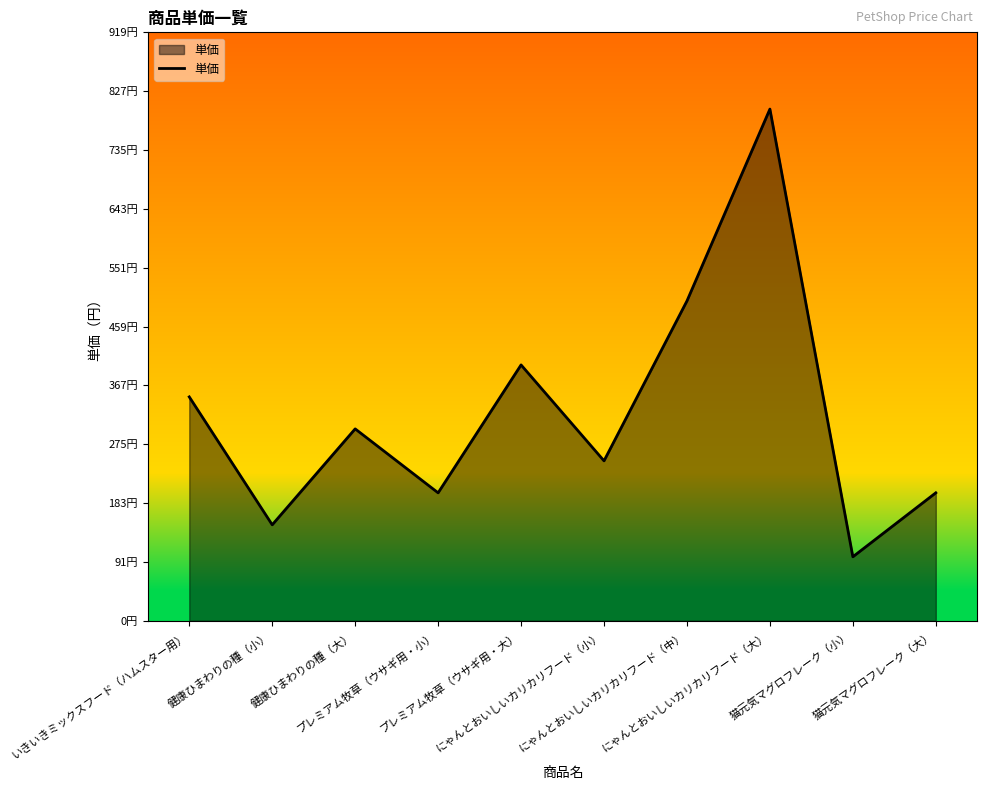

Does the chart have visible grid lines?

No